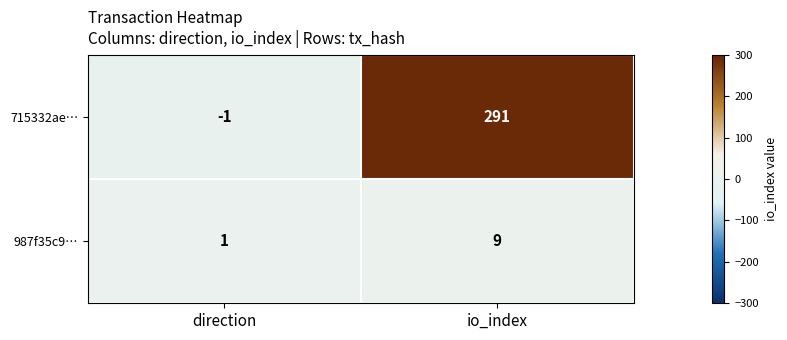

Which label corresponds to the largest value in the chart?

io_index